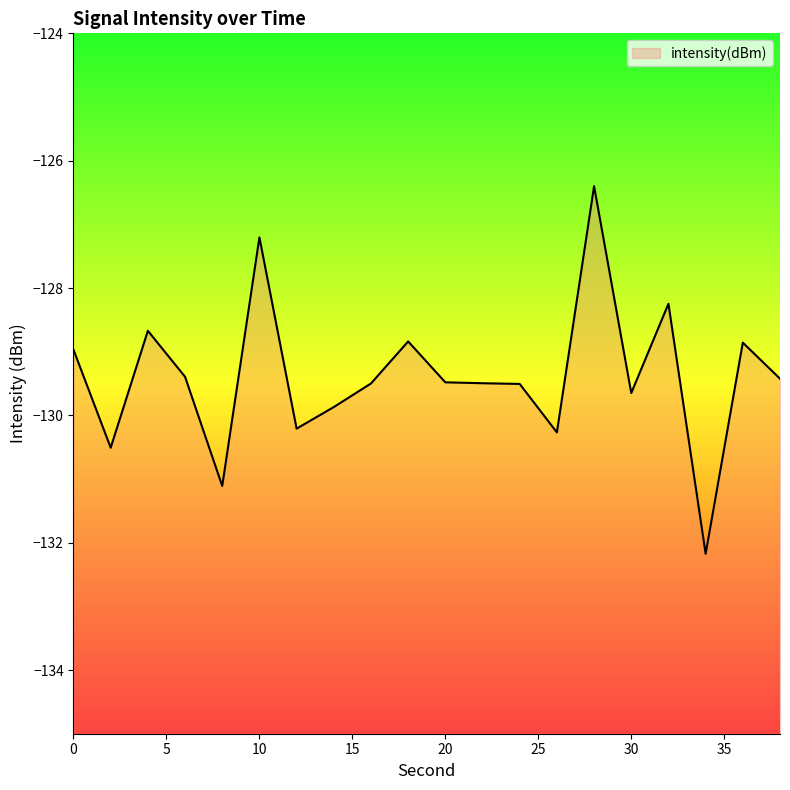

How many values exceed -129?

7